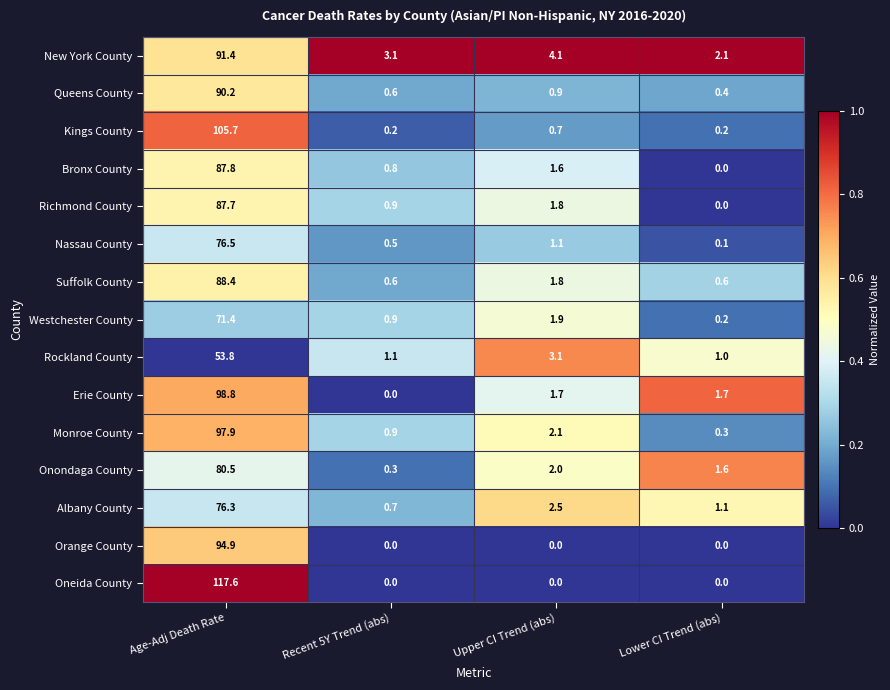

What is the difference between the second highest and second lowest values in the Queens County series?

0.3